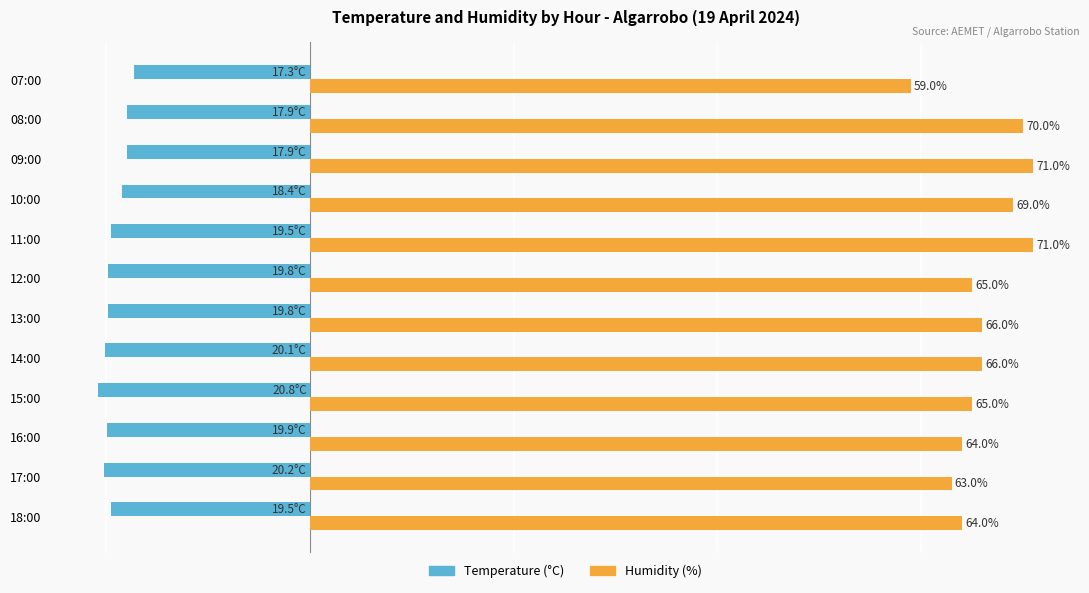

Which category has the lowest value across all series?

15:00